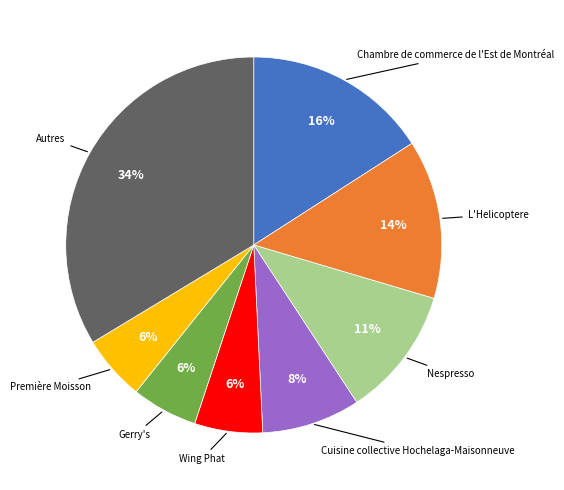

To the nearest percent, what is the average slice percentage?

12%